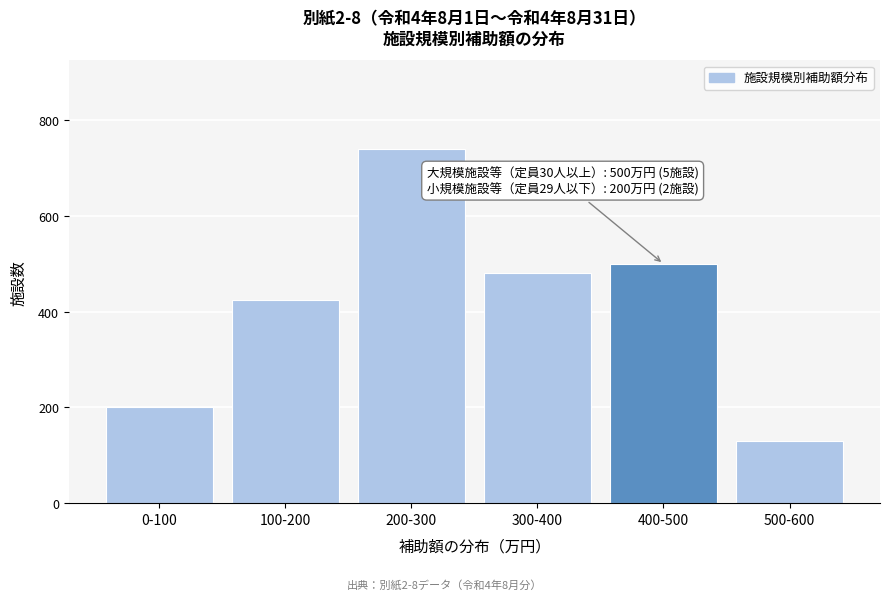

Reading right to left, extract all data points from this chart.

500-600=130	400-500=500	300-400=480	200-300=740	100-200=425	0-100=200